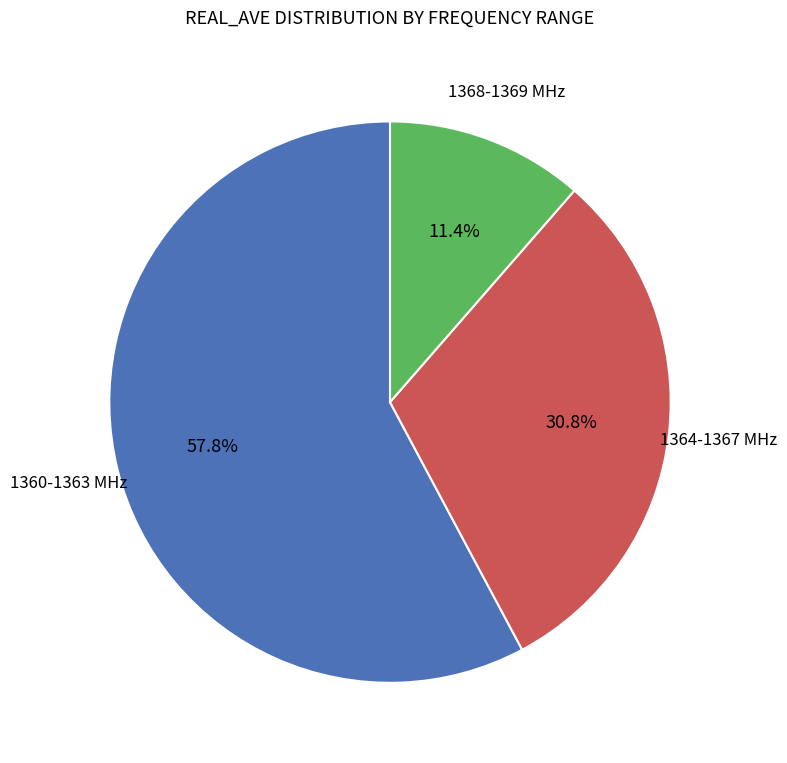

What percentage do 1360-1363 MHz and 1364-1367 MHz together represent?

88.6%